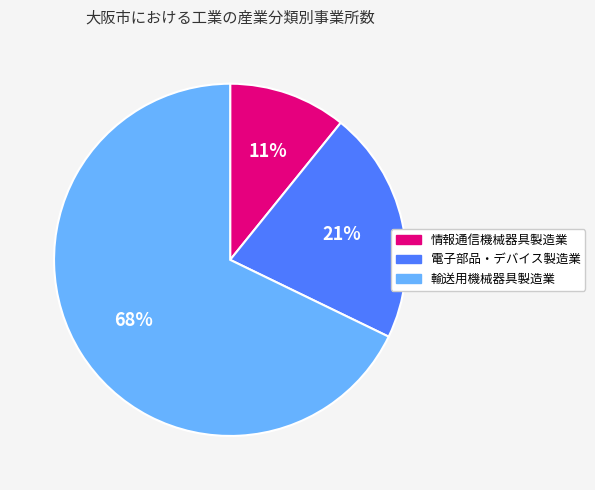

Count the number of slices in the pie.

3